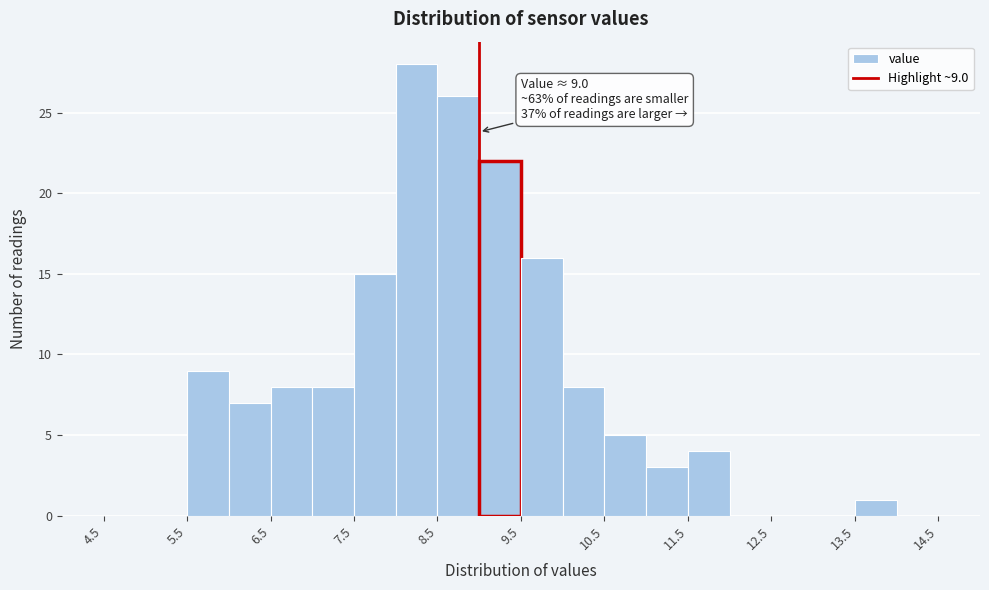

Over which range of the x-axis is the bar tallest?

8.0 to 8.5